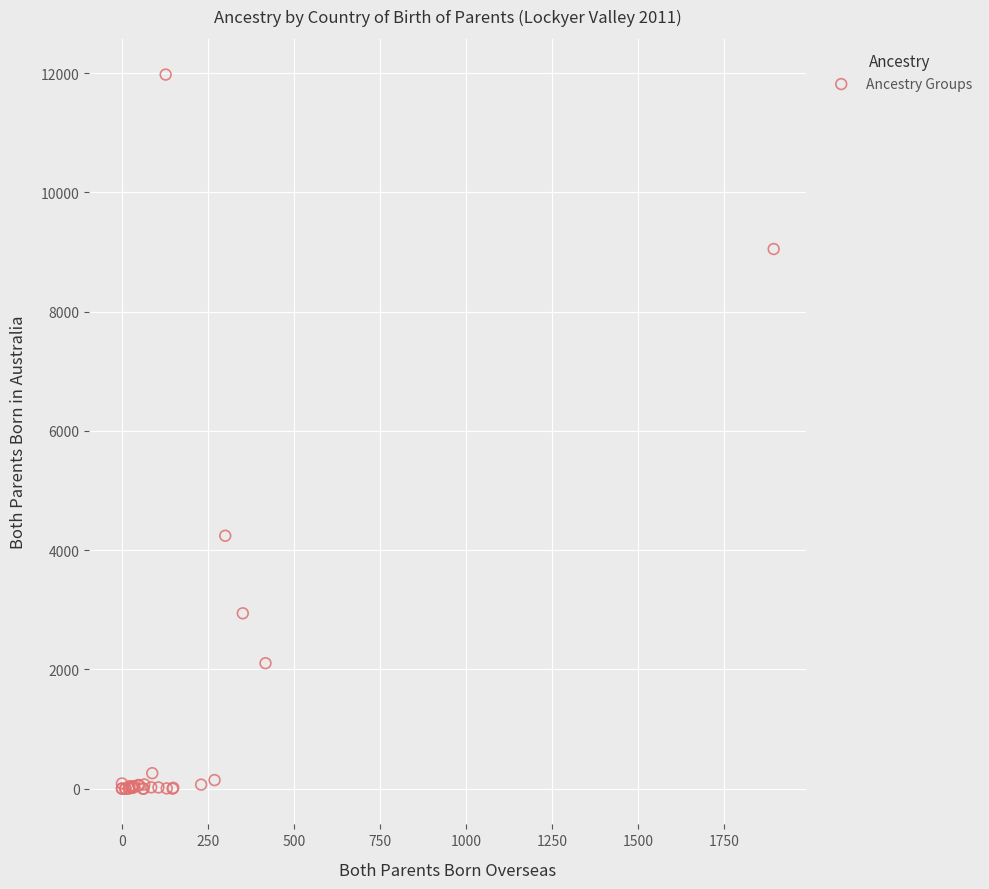

What Y value in the scatter plot is closest to 5987?

4241